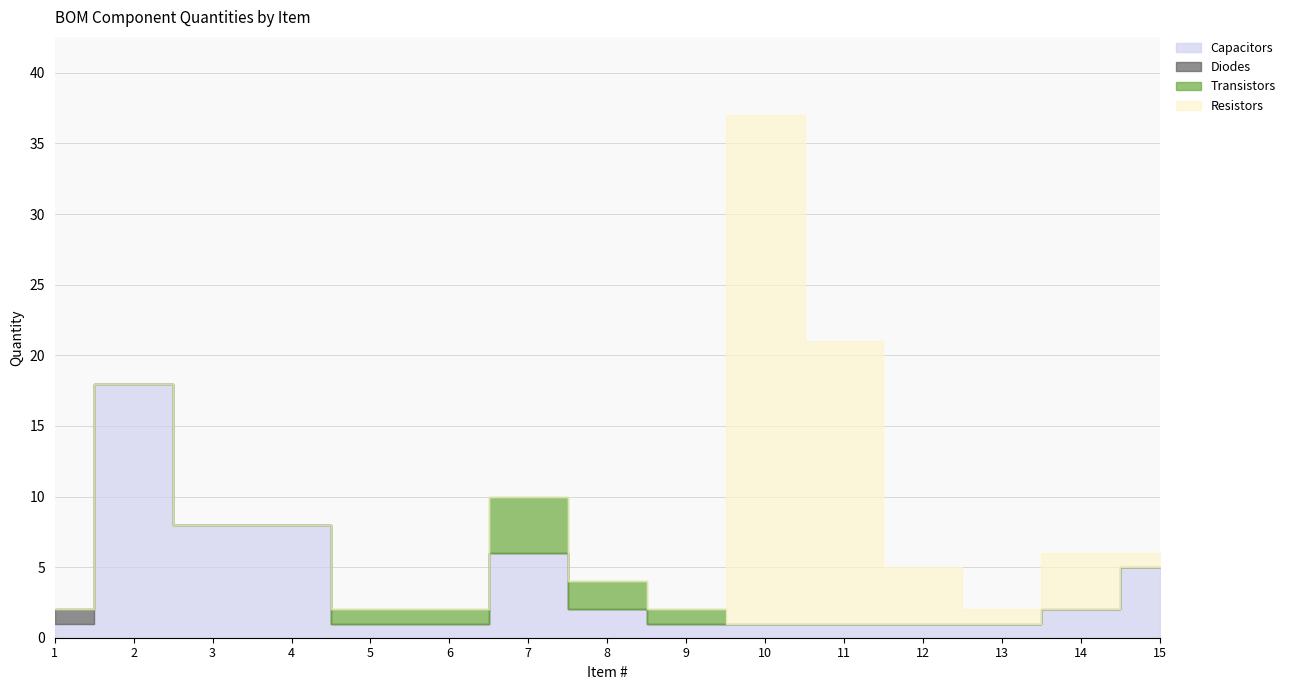

True or false: Transistors and Capacitors cross at least once.

False